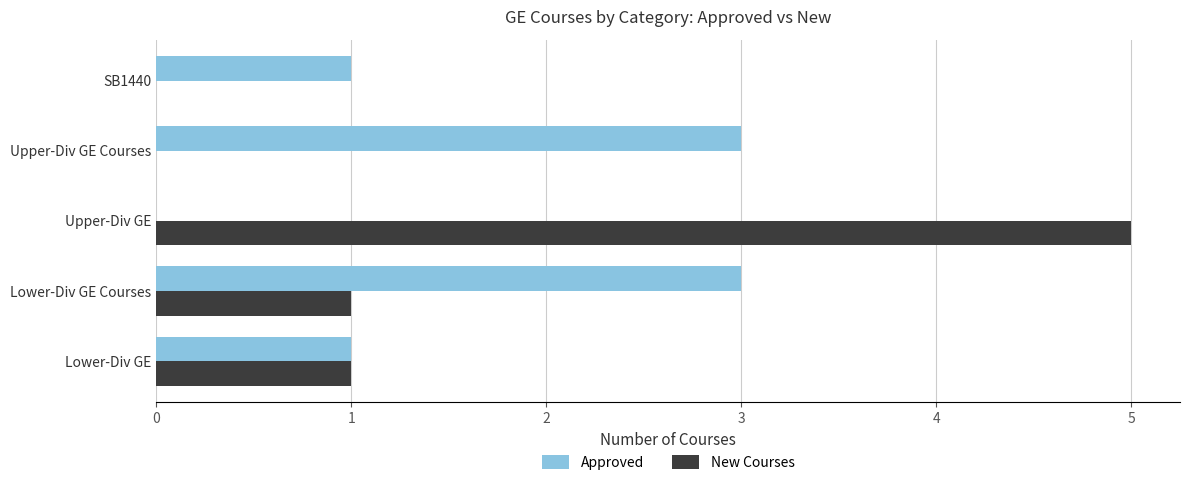

Which series changed the most between Upper-Div GE and SB1440?

New Courses